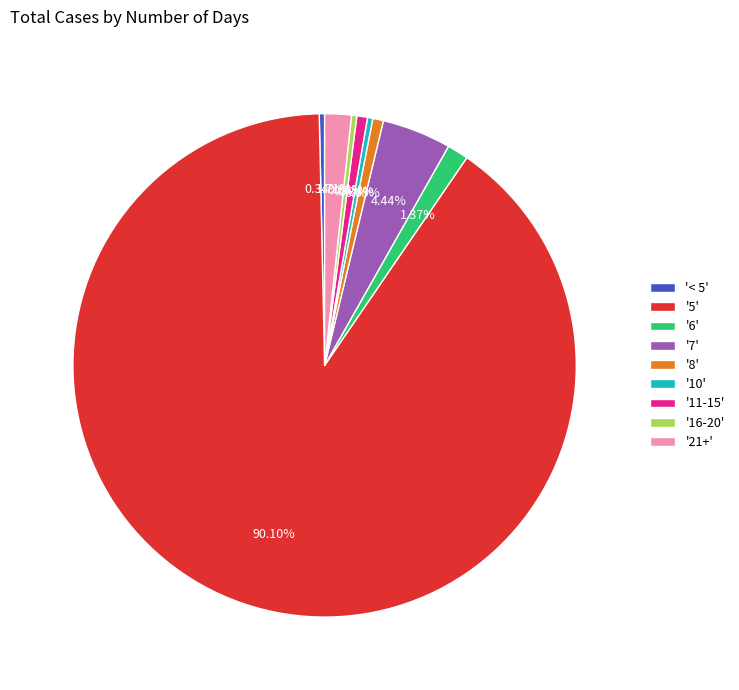

Combined, do '11-15' and '6' account for over 50%?

No